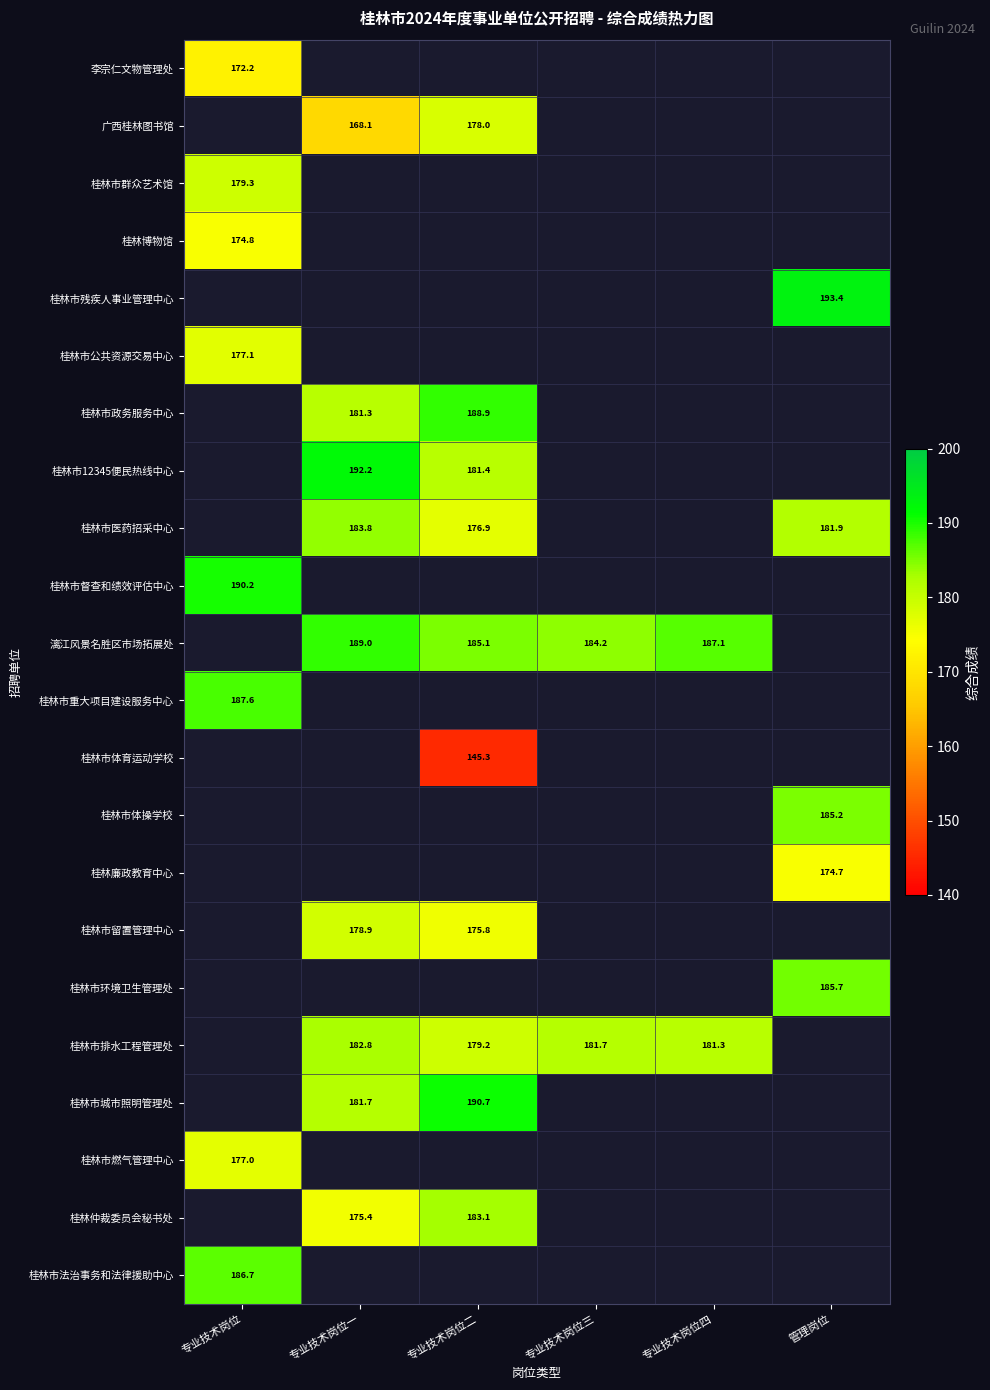

The 桂林市体育运动学校 series shows 145.3 at 专业技术岗位二. True or false?

True